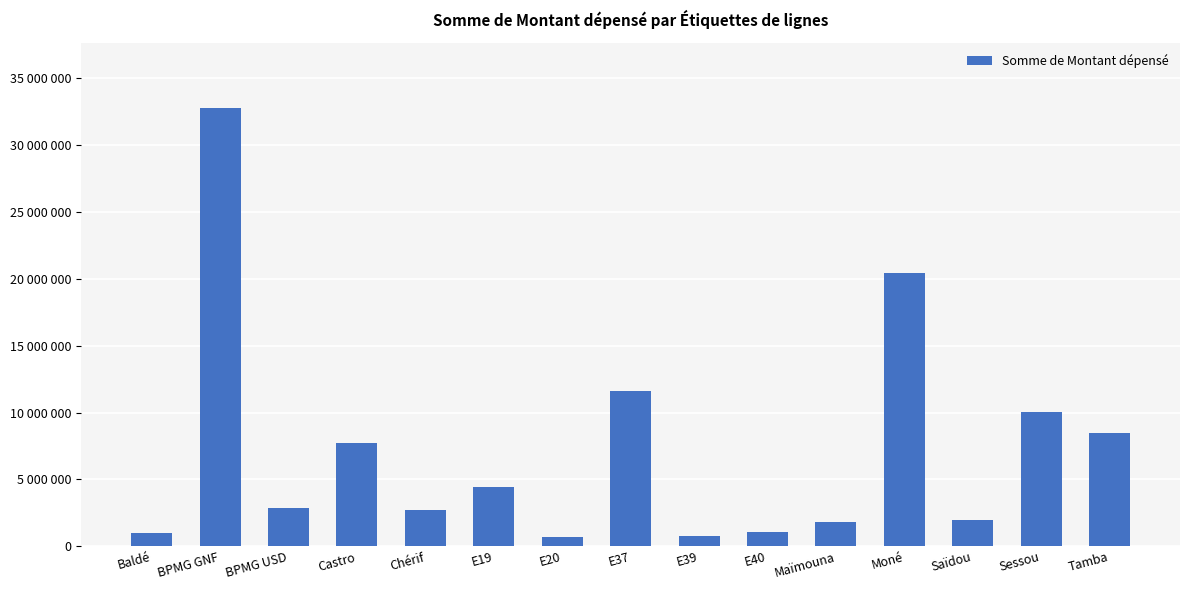

List the labels in order of value, smallest first.

E20, E39, Baldé, E40, Maïmouna, Saïdou, Chérif, BPMG USD, E19, Castro, Tamba, Sessou, E37, Moné, BPMG GNF